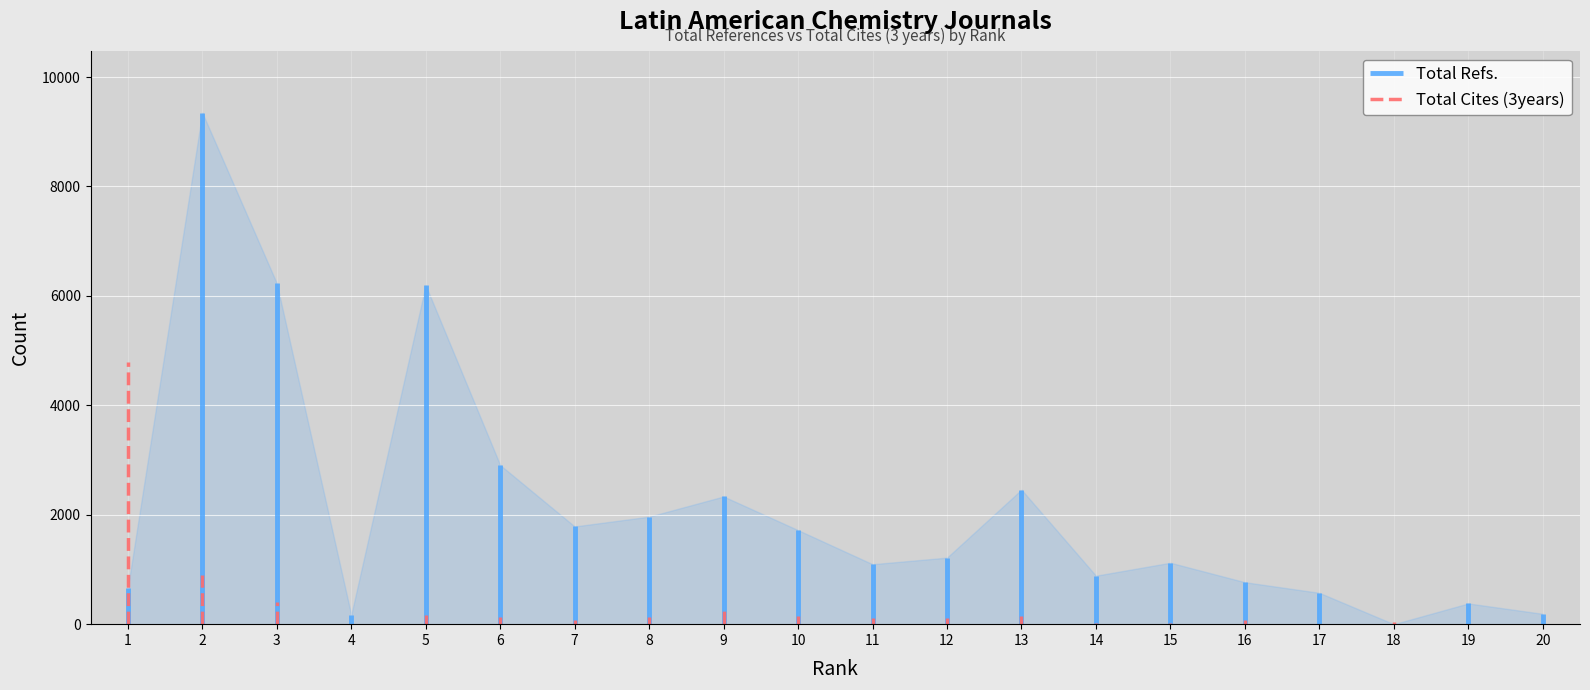

What is the change in value from 8 to 18?

-1965